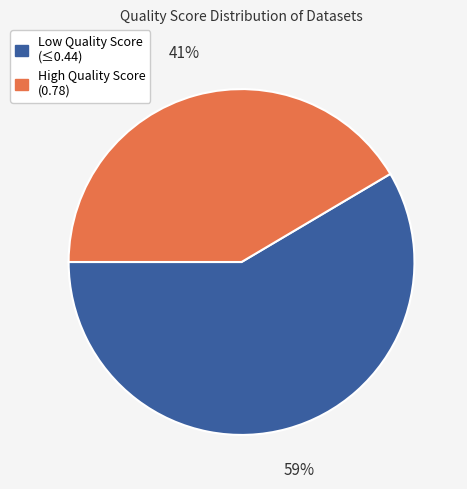

True or false: High Quality Score (0.78) accounts for 30% of the total.

False